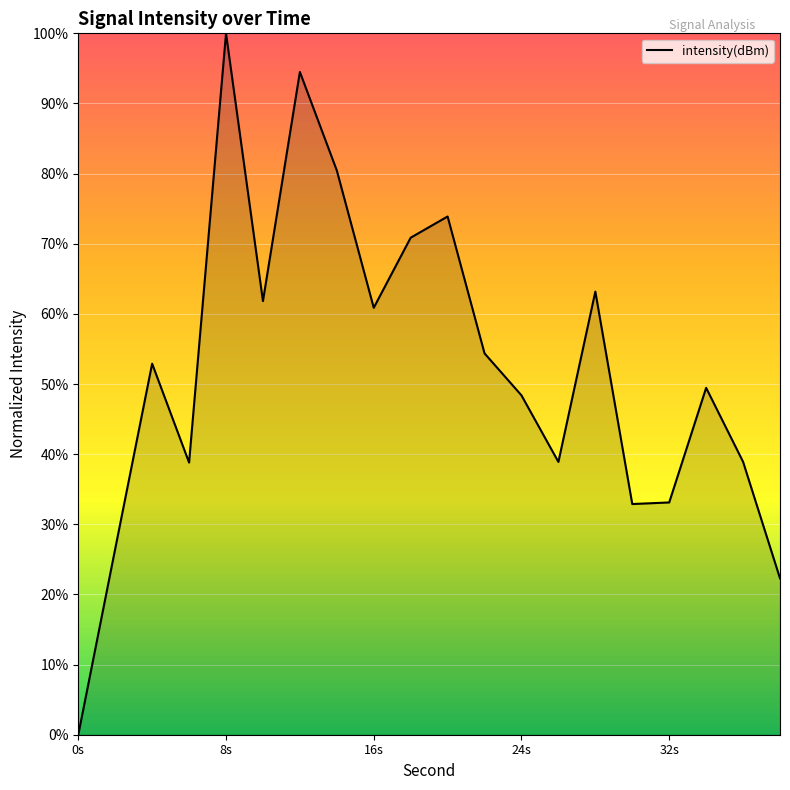

What is the difference between the maximum and minimum values?

100.0